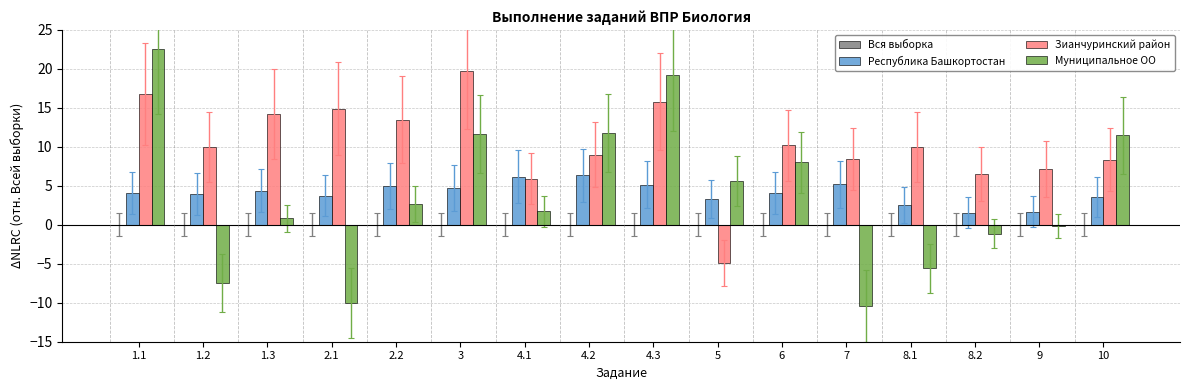

At how many categories does at least one series exceed 11?

8